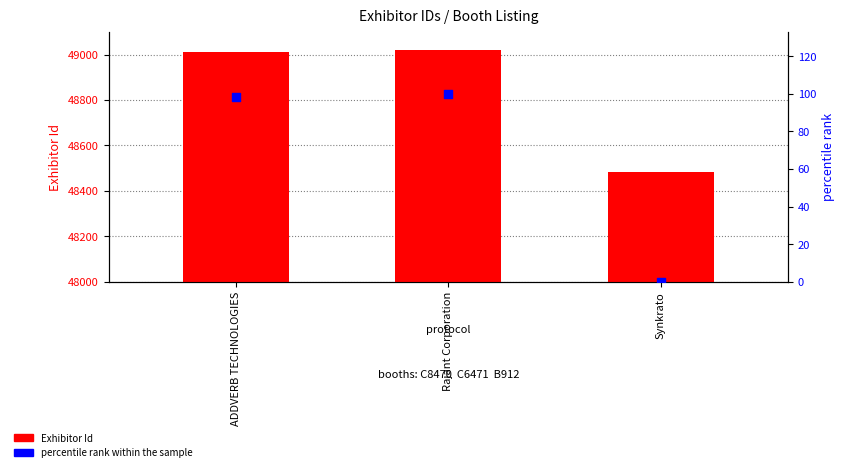

What is the total value across all series at ADDVERB TECHNOLOGIES?

49110.3